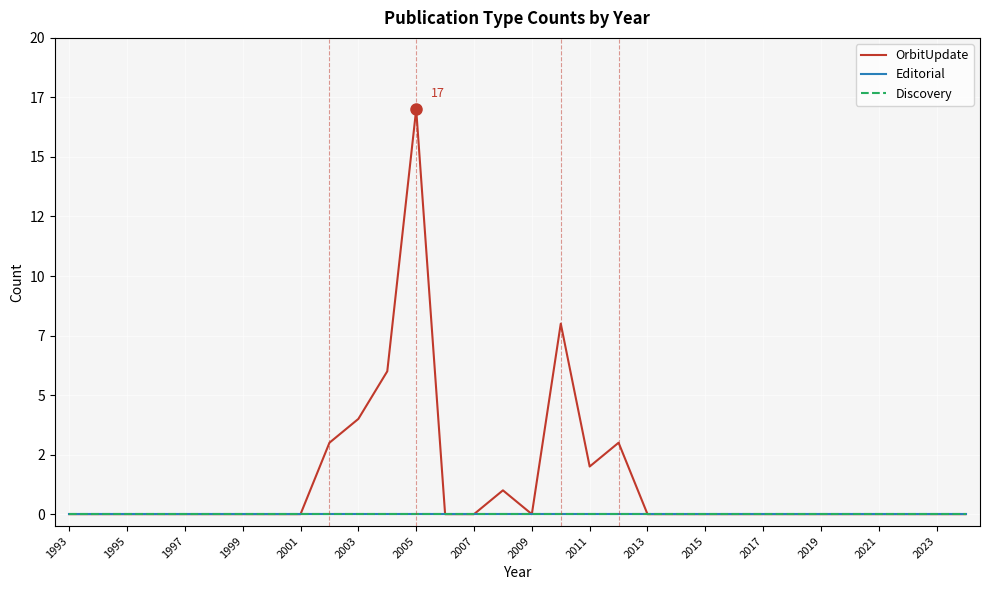

What is the maximum value shown in the chart?

17